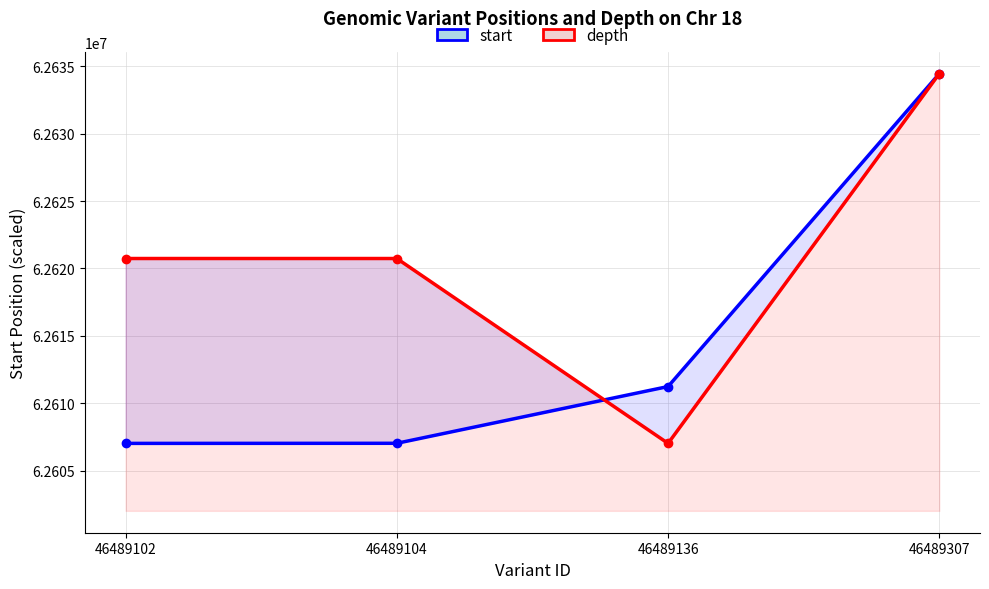

Which category has the highest value in the start series?

46489307